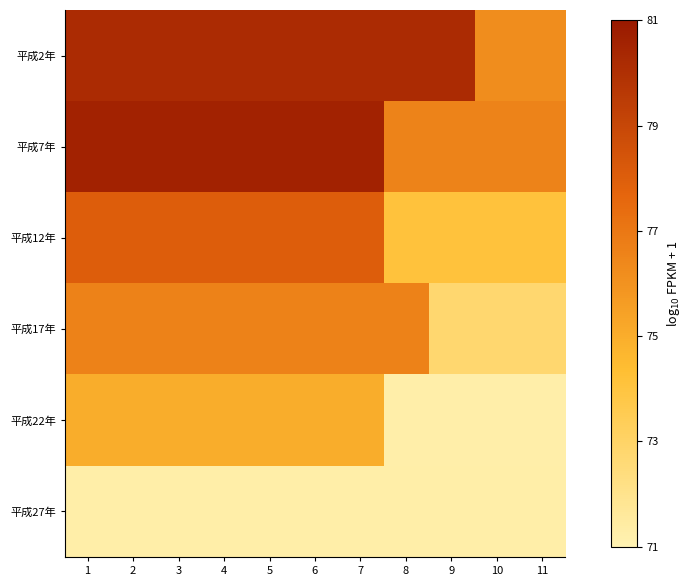

Reading right to left, transcribe all the data shown in this chart.

平成2年: 11=76.2	10=76.2	9=80.2	8=80.2	7=80.2	6=80.2	5=80.2	4=80.2	3=80.2	2=80.2	1=80.2
平成7年: 11=76.6	10=76.6	9=76.6	8=76.6	7=80.6	6=80.6	5=80.6	4=80.6	3=80.6	2=80.6	1=80.6
平成12年: 11=74.1	10=74.1	9=74.1	8=74.1	7=78.0	6=78.0	5=78.0	4=78.0	3=78.0	2=78.0	1=78.0
平成17年: 11=72.8	10=72.8	9=72.8	8=76.6	7=76.6	6=76.6	5=76.6	4=76.6	3=76.6	2=76.6	1=76.6
平成22年: 11=71.2	10=71.2	9=71.2	8=71.2	7=75.0	6=75.0	5=75.0	4=75.0	3=75.0	2=75.0	1=75.0
平成27年: 11=71.3	10=71.3	9=71.3	8=71.3	7=71.3	6=71.3	5=71.3	4=71.3	3=71.3	2=71.3	1=71.3